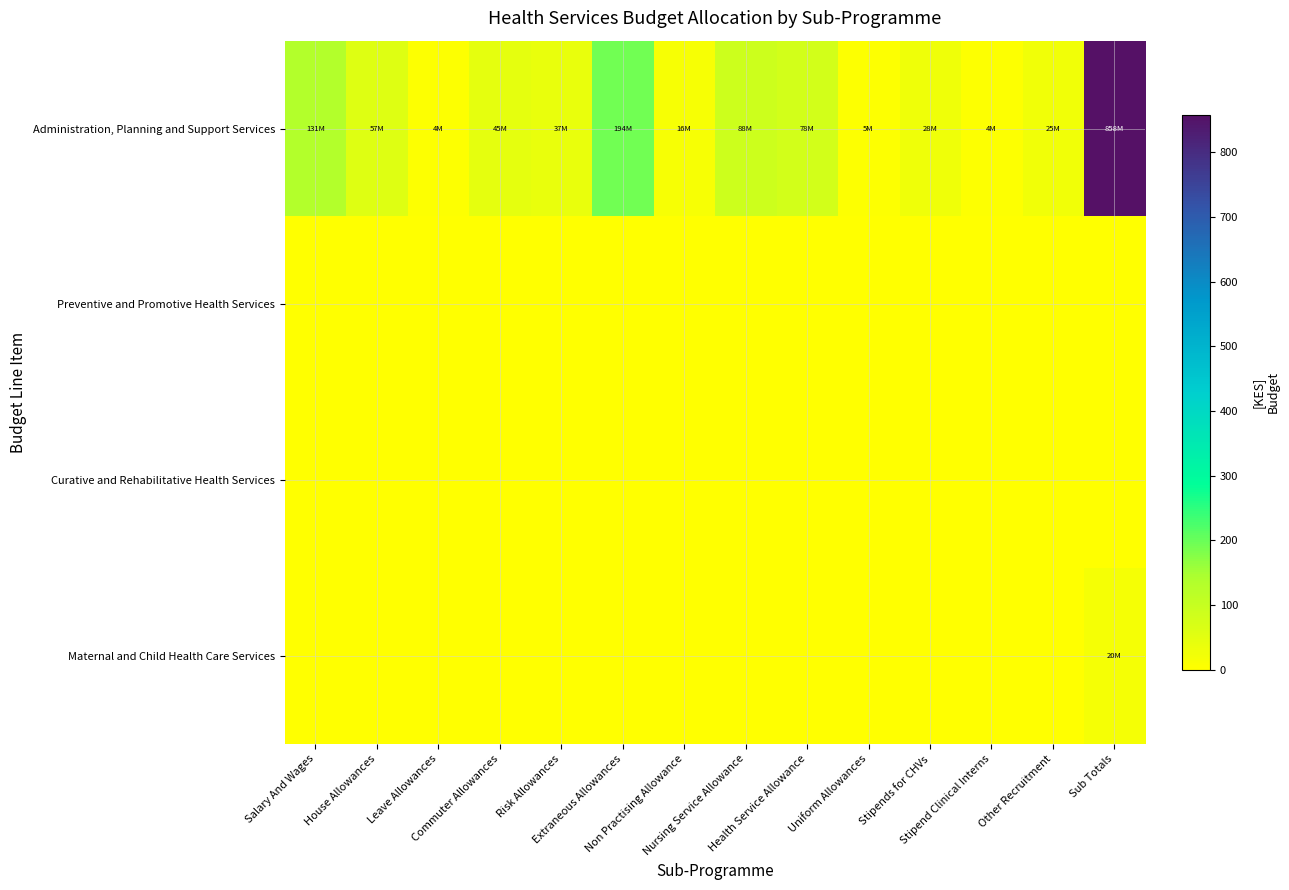

What is the maximum value shown in the chart?

857.9